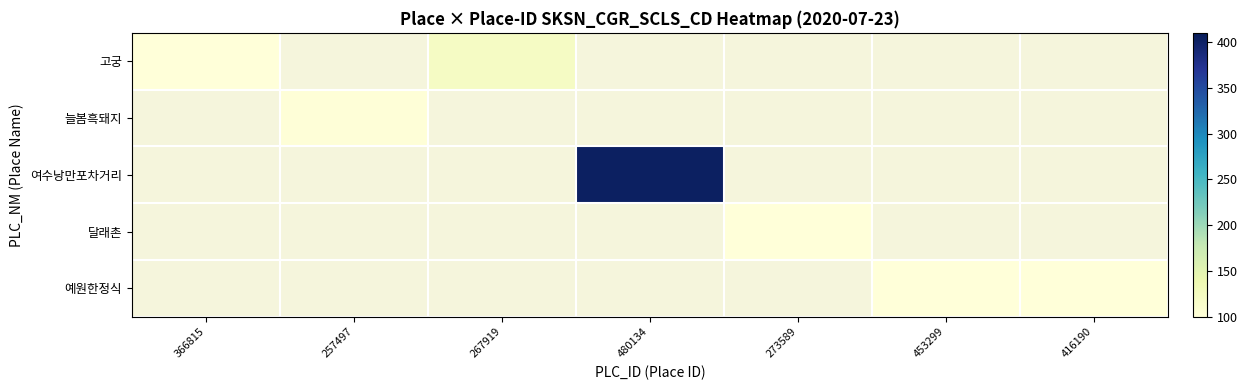

Which has a higher value, 366815 or 257497?

257497